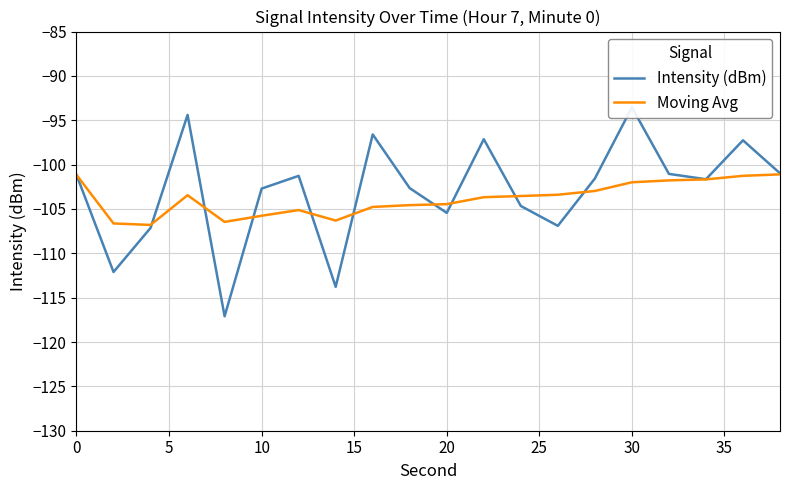

What is the lowest value of the Moving Avg series?

-106.8